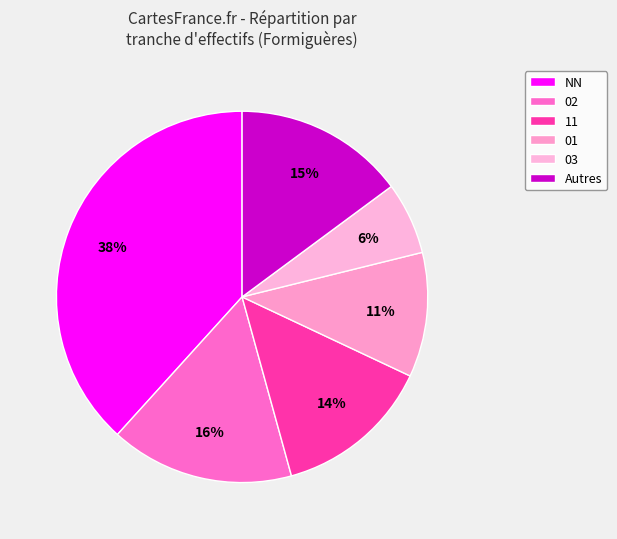

To the nearest percent, what is the difference between the largest and smallest slice percentages?

32%